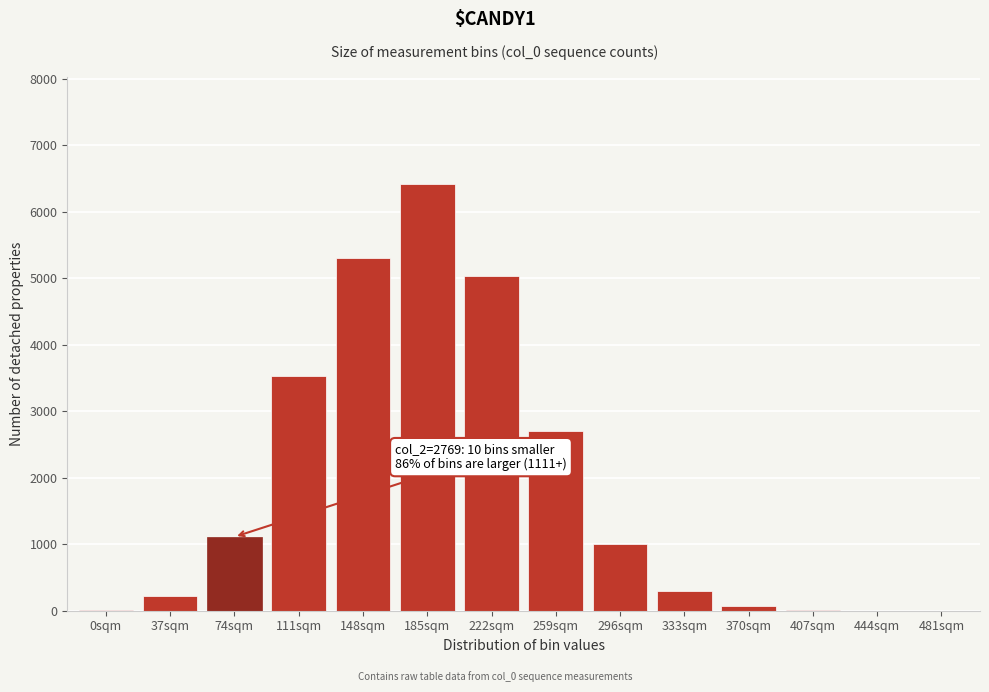

What is the sum of all values?

25750